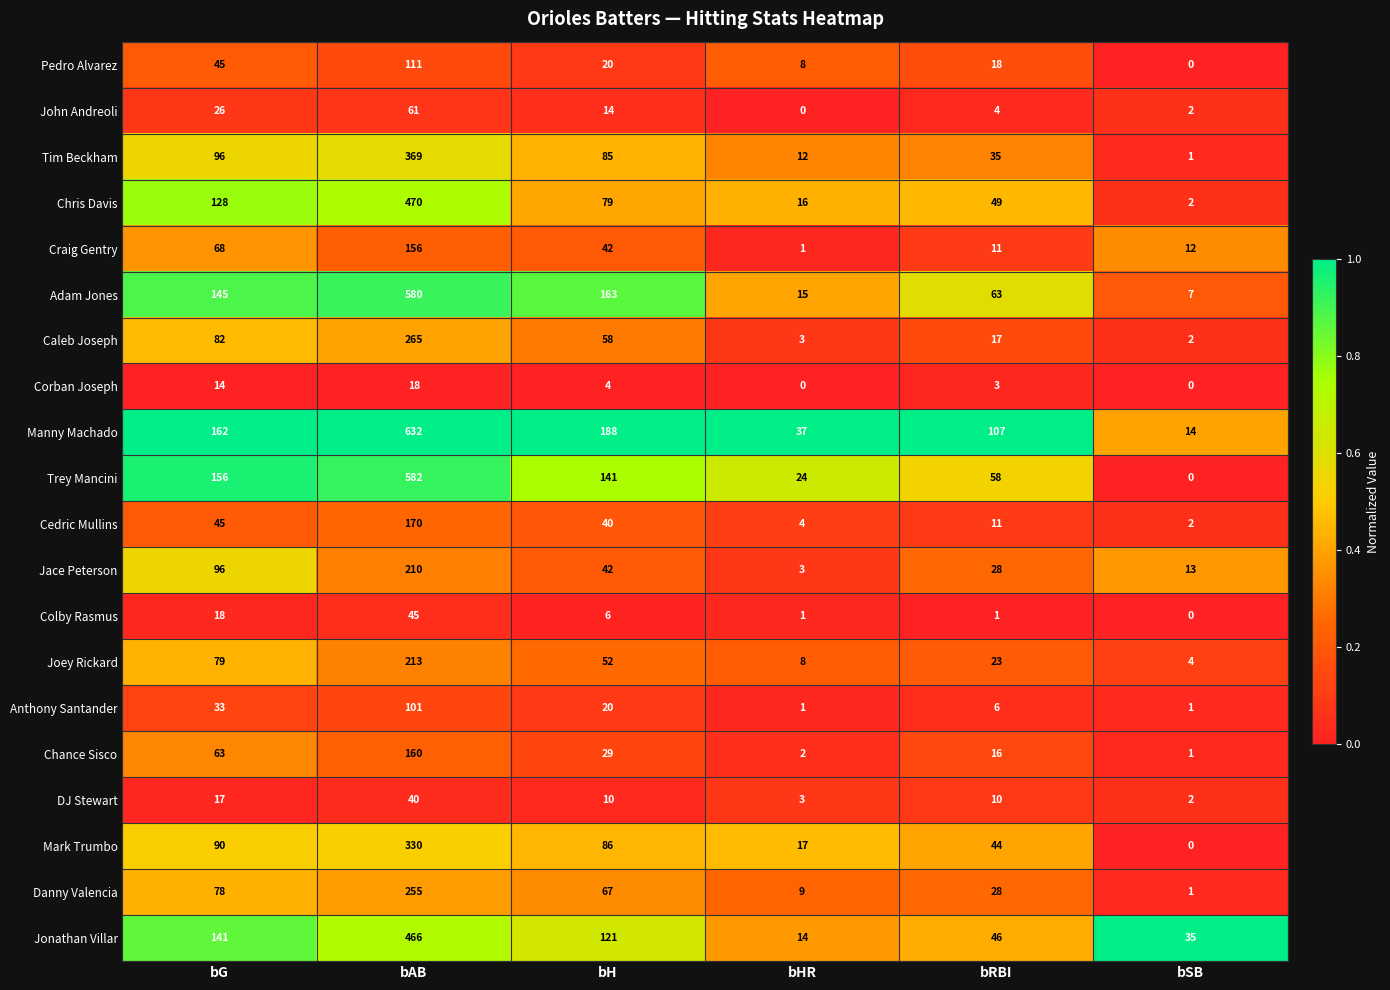

What is the difference between the second highest and second lowest values in the DJ Stewart series?

14